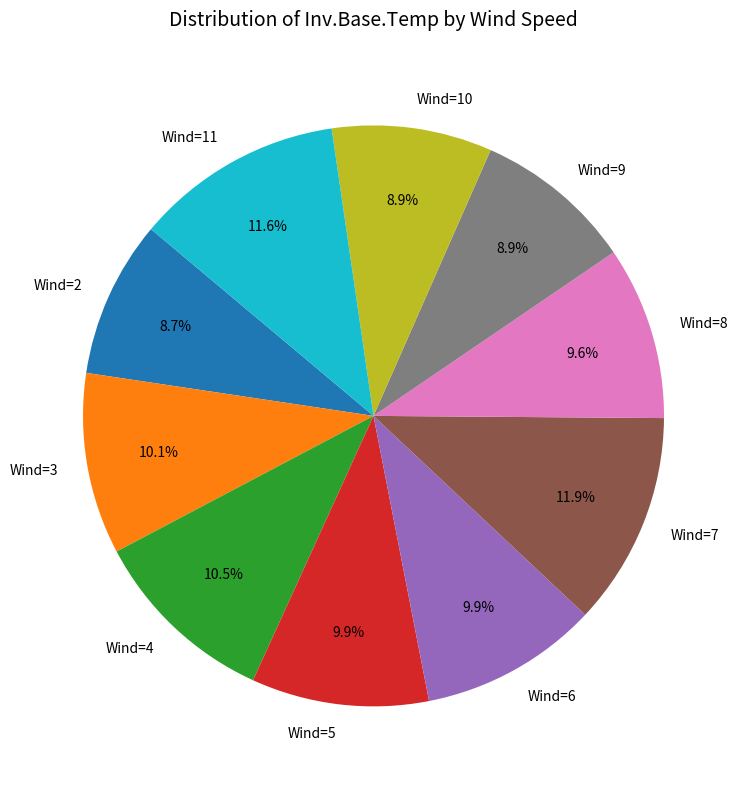

Is there a majority slice in this chart?

No